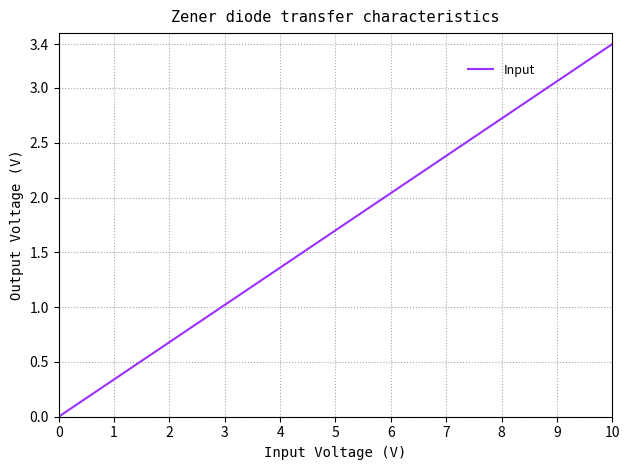

What is the sum of all values?

34.0